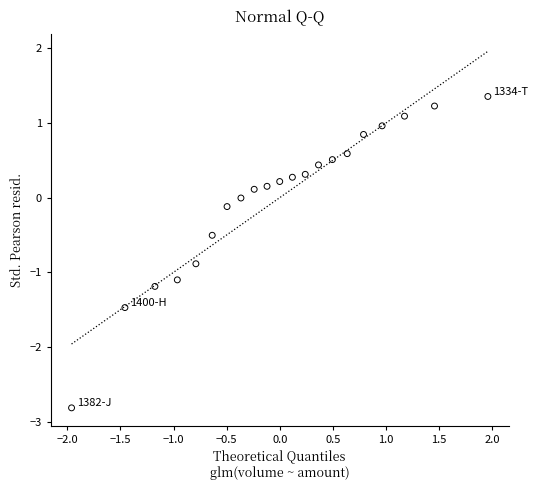

What is the range of X values (max minus min)?

3.9